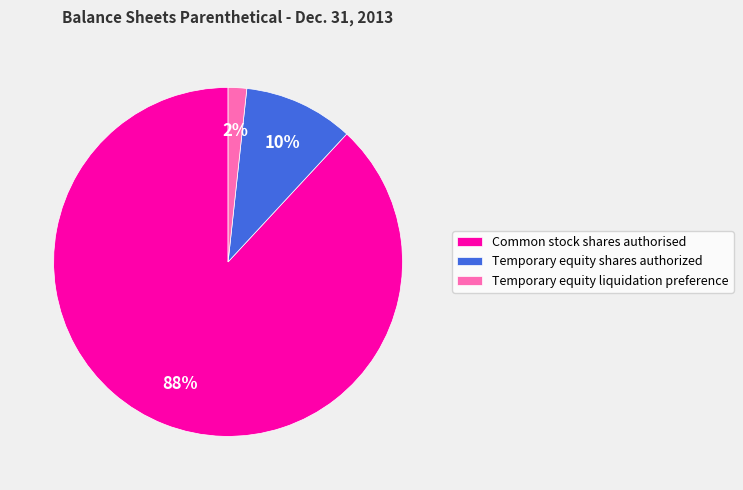

Which has a higher value, Temporary equity shares authorized or Common stock shares authorised?

Common stock shares authorised